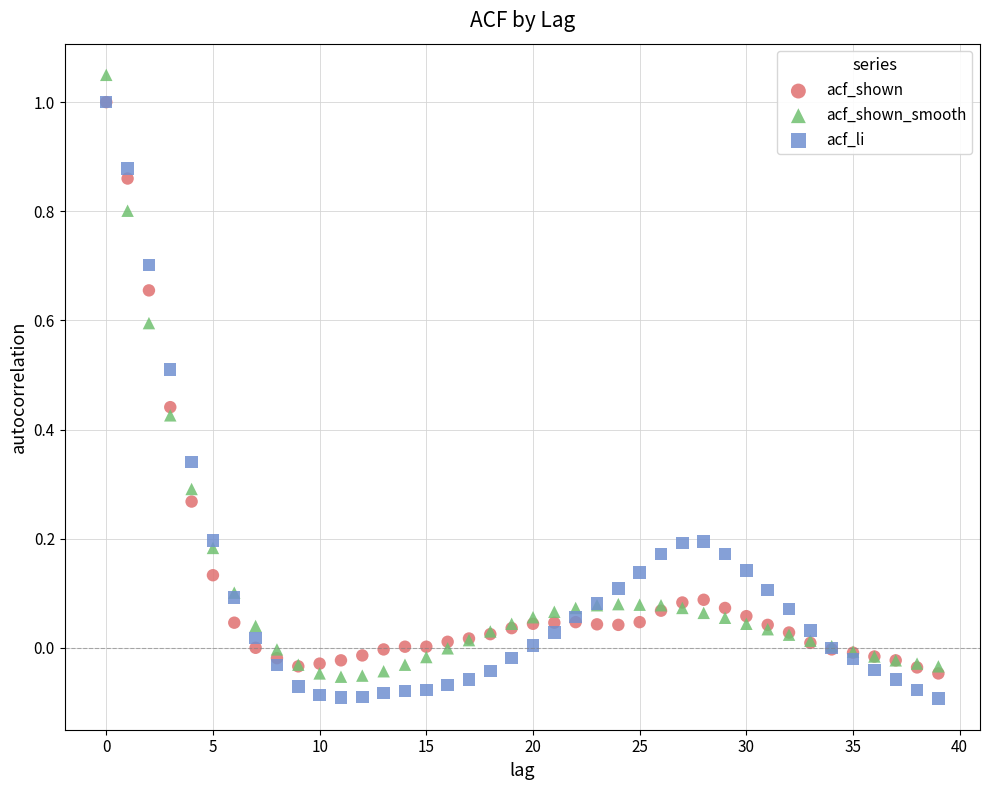

What are all the series names shown in the legend?

acf_shown, acf_shown_smooth, acf_li